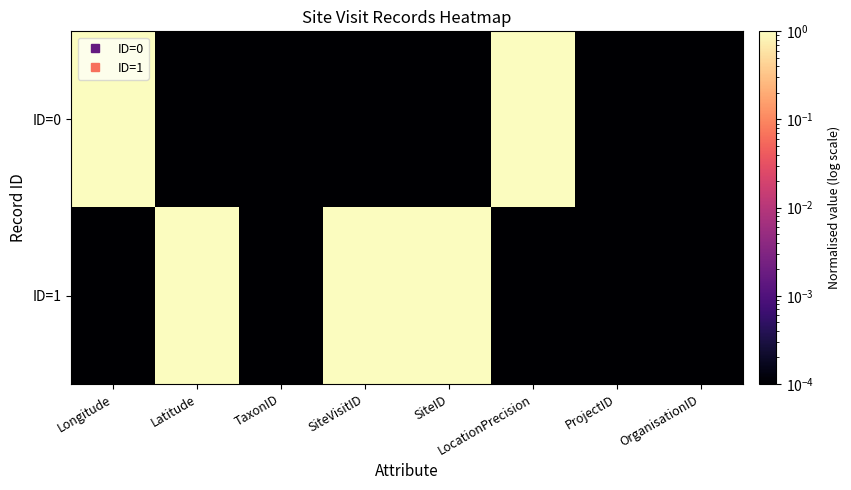

Rank the series by their average value, from highest to lowest.

ID=1, ID=0